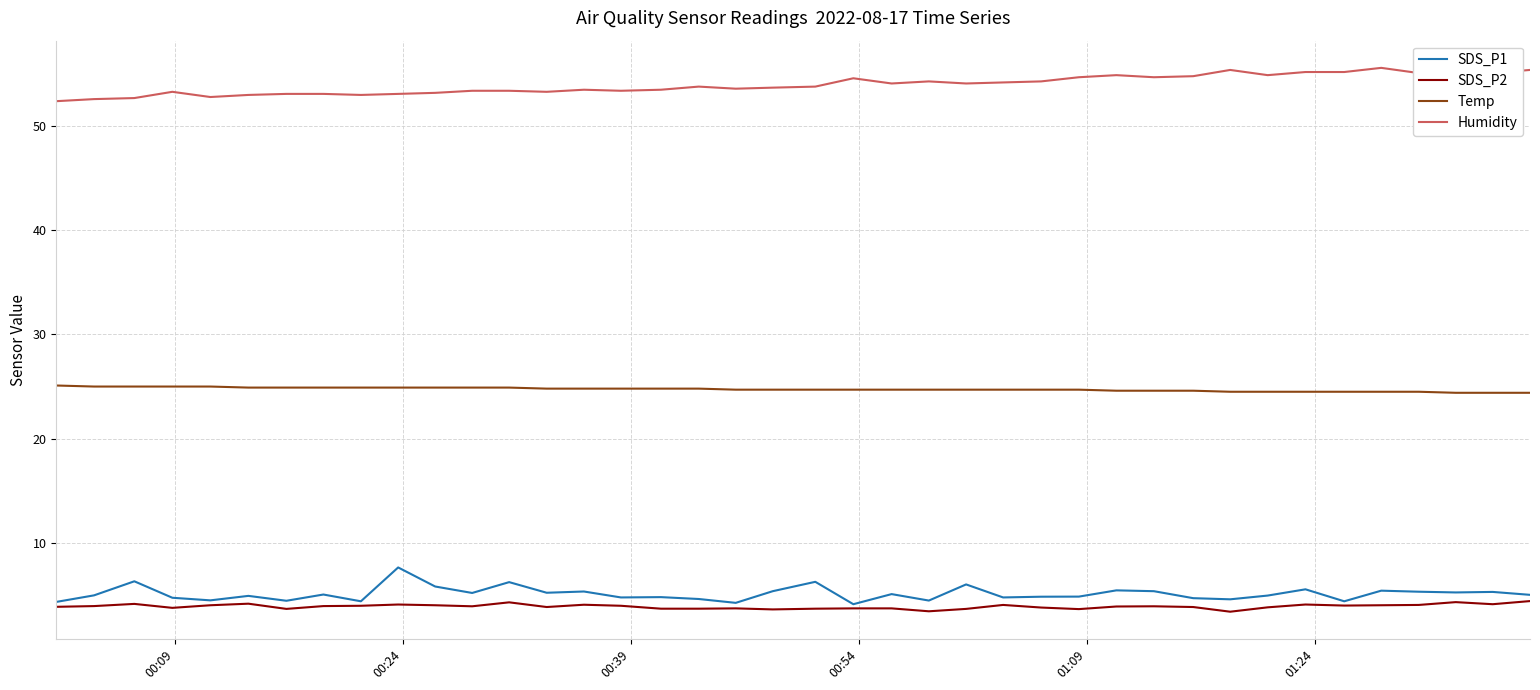

What is the maximum value for SDS_P1?

7.6